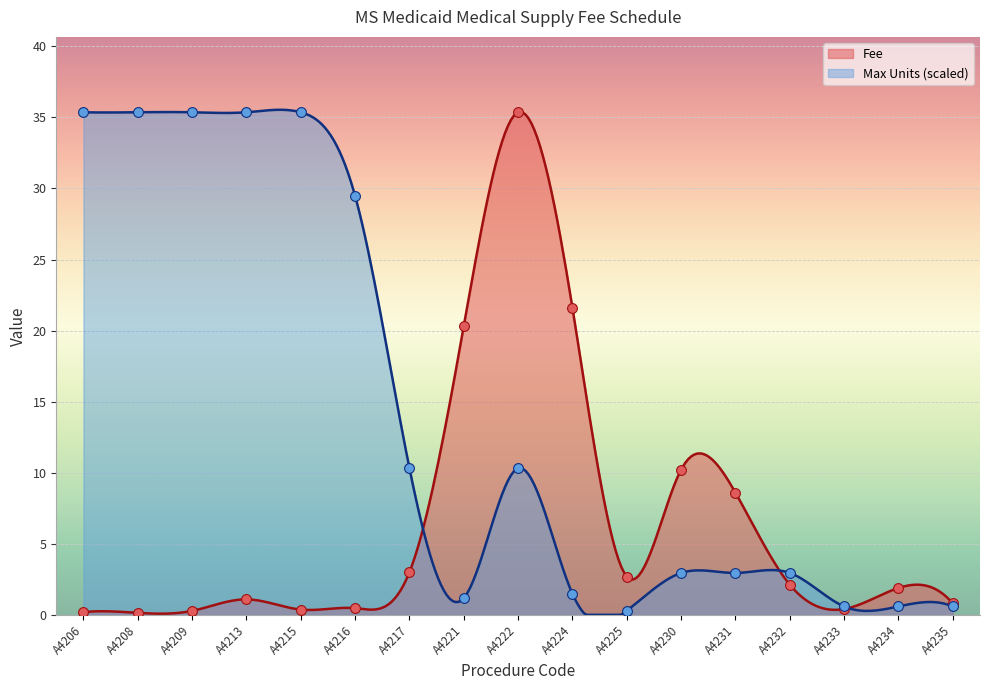

Which series contains the highest Y value?

Max Units